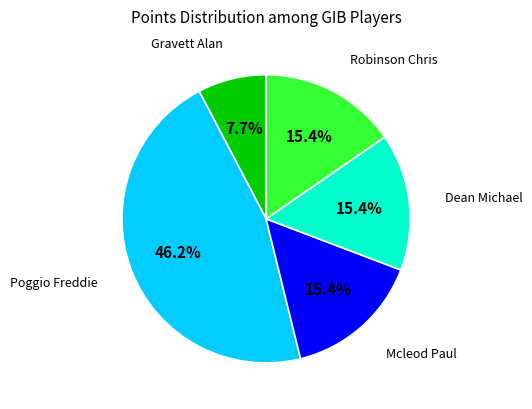

How many slices are in this pie chart?

5